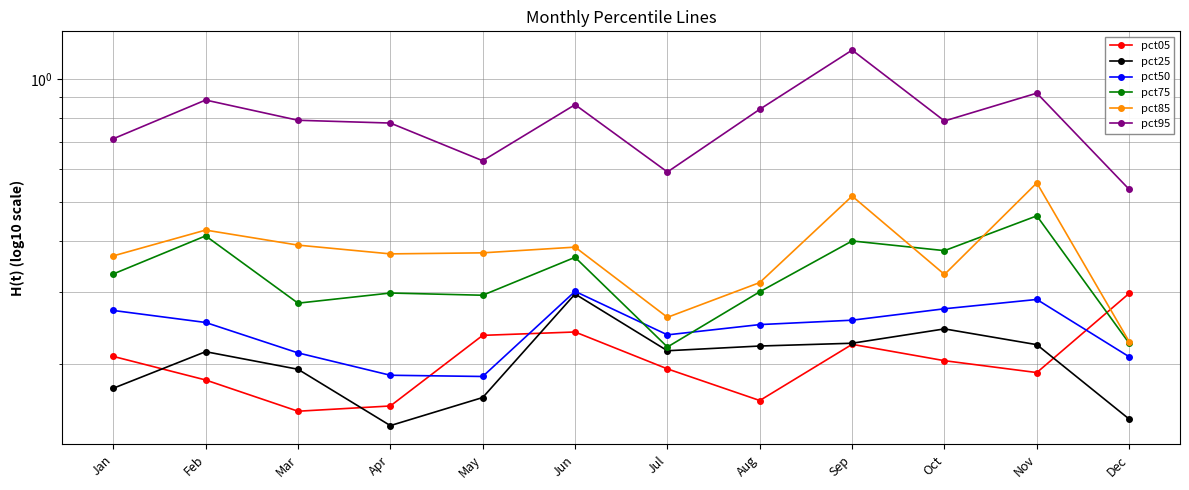

How many data points does each series have?

12